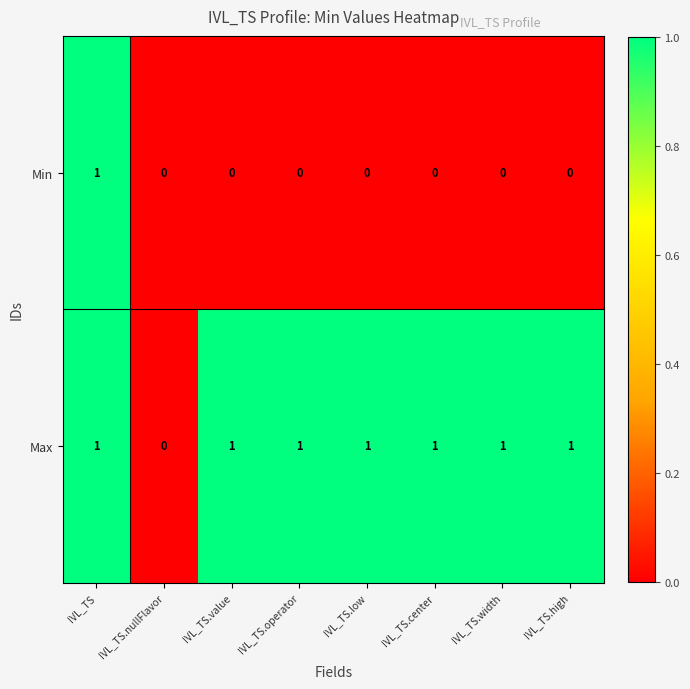

Is the value of Max at IVL_TS.center greater than the value of Min at IVL_TS.high?

Yes